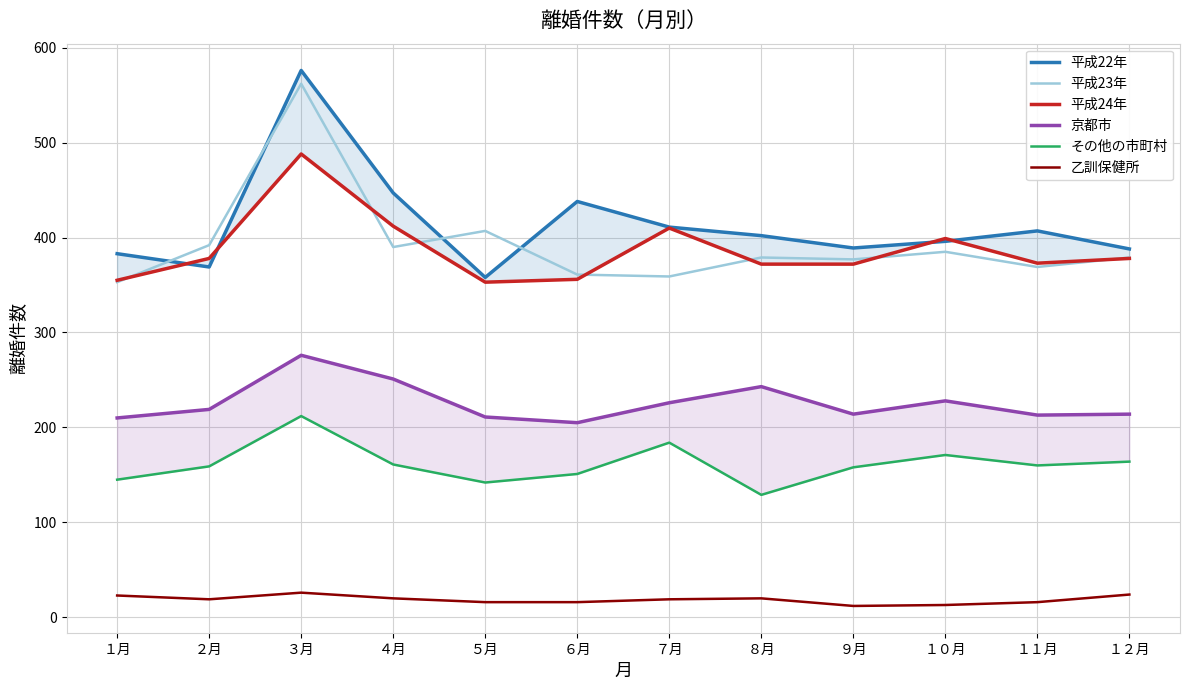

What is the difference between the highest and lowest values at ３月?

550